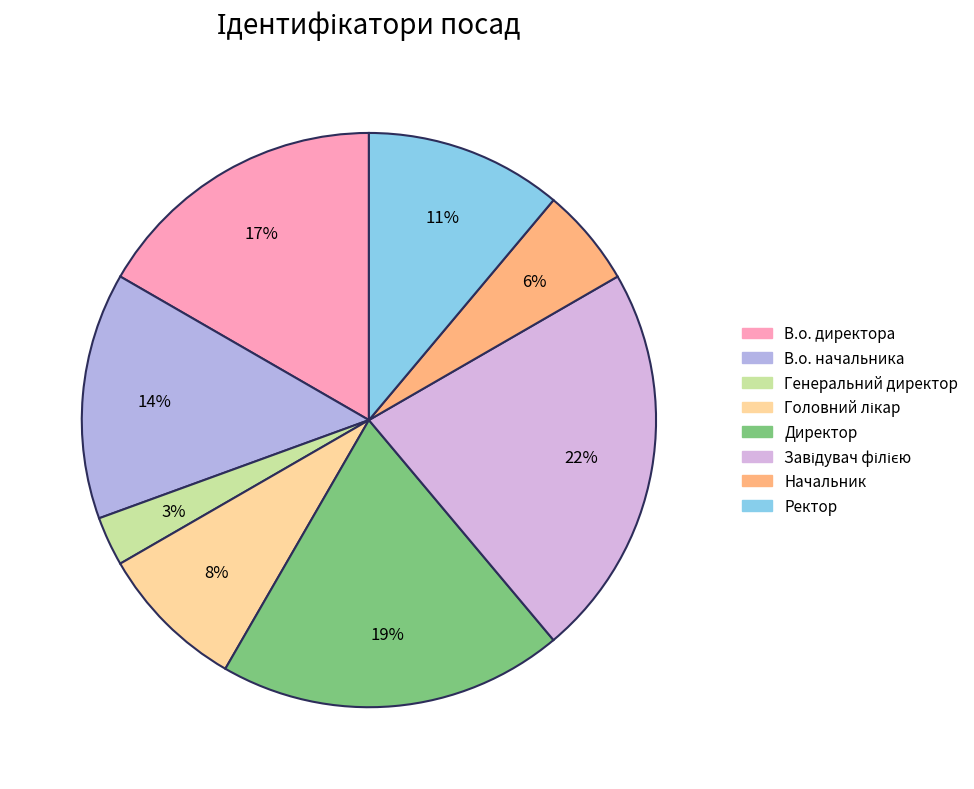

How many slices are in this pie chart?

8